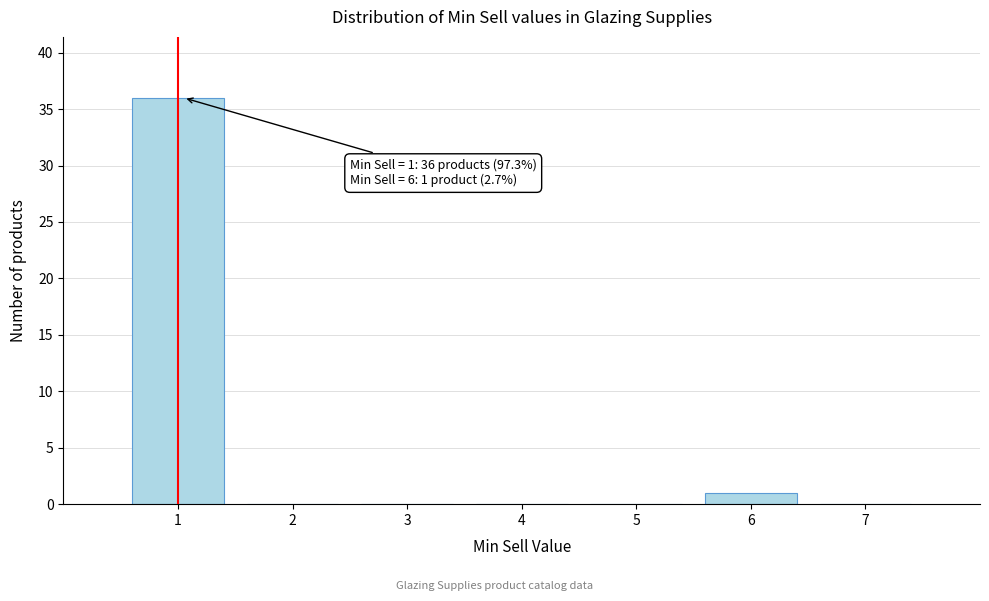

Which range on the x-axis has the tallest bar?

0.5 to 1.5